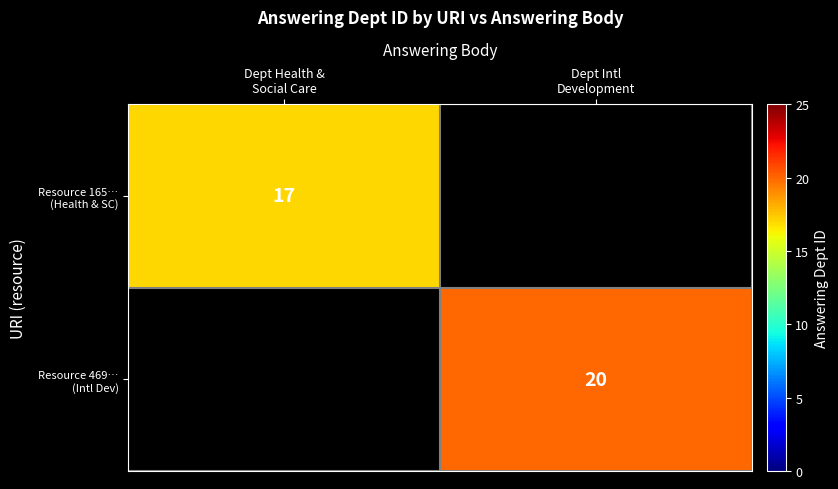

Is the value of Resource 469… (Intl Dev) at Dept Health & Social Care greater than the value of Resource 165… (Health & SC) at Dept Health & Social Care?

No